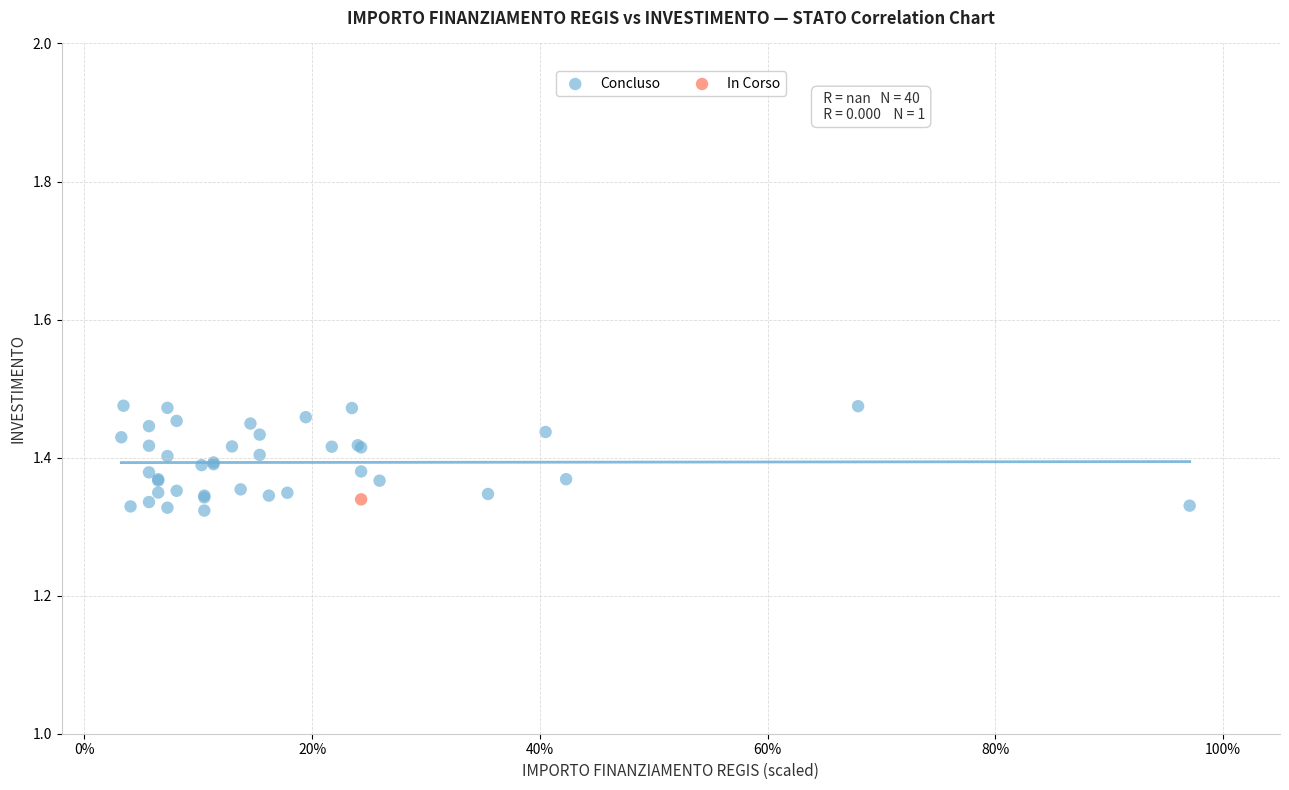

What are all the series names shown in the legend?

Concluso, In Corso